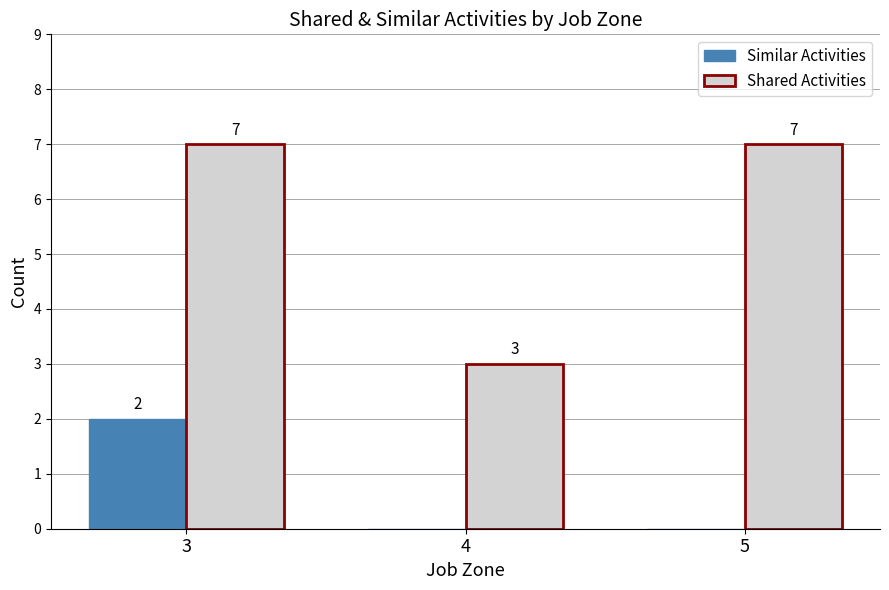

Which series changed the most between 4 and 5?

Shared Activities